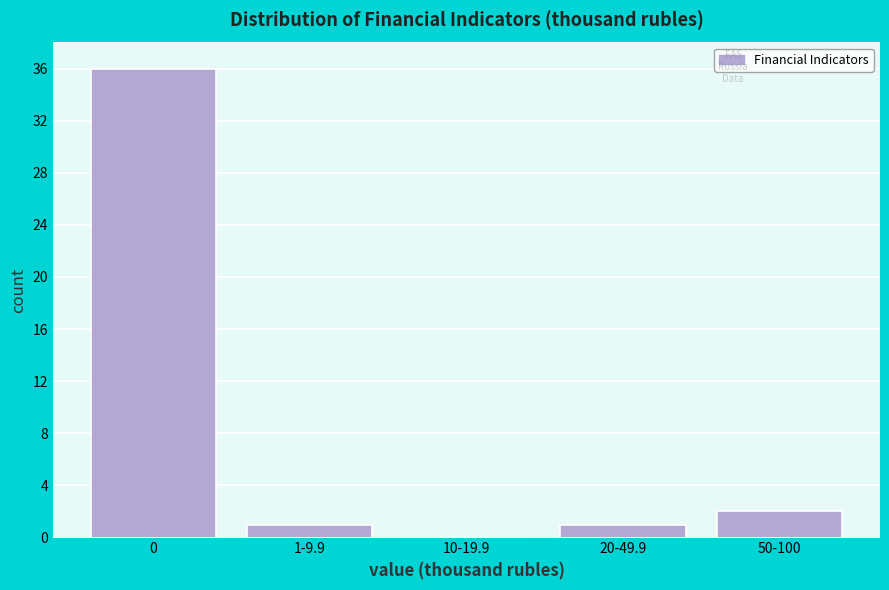

Reading left to right, list all the values displayed in this chart.

0=36	1-9.9=1	10-19.9=0	20-49.9=1	50-100=2